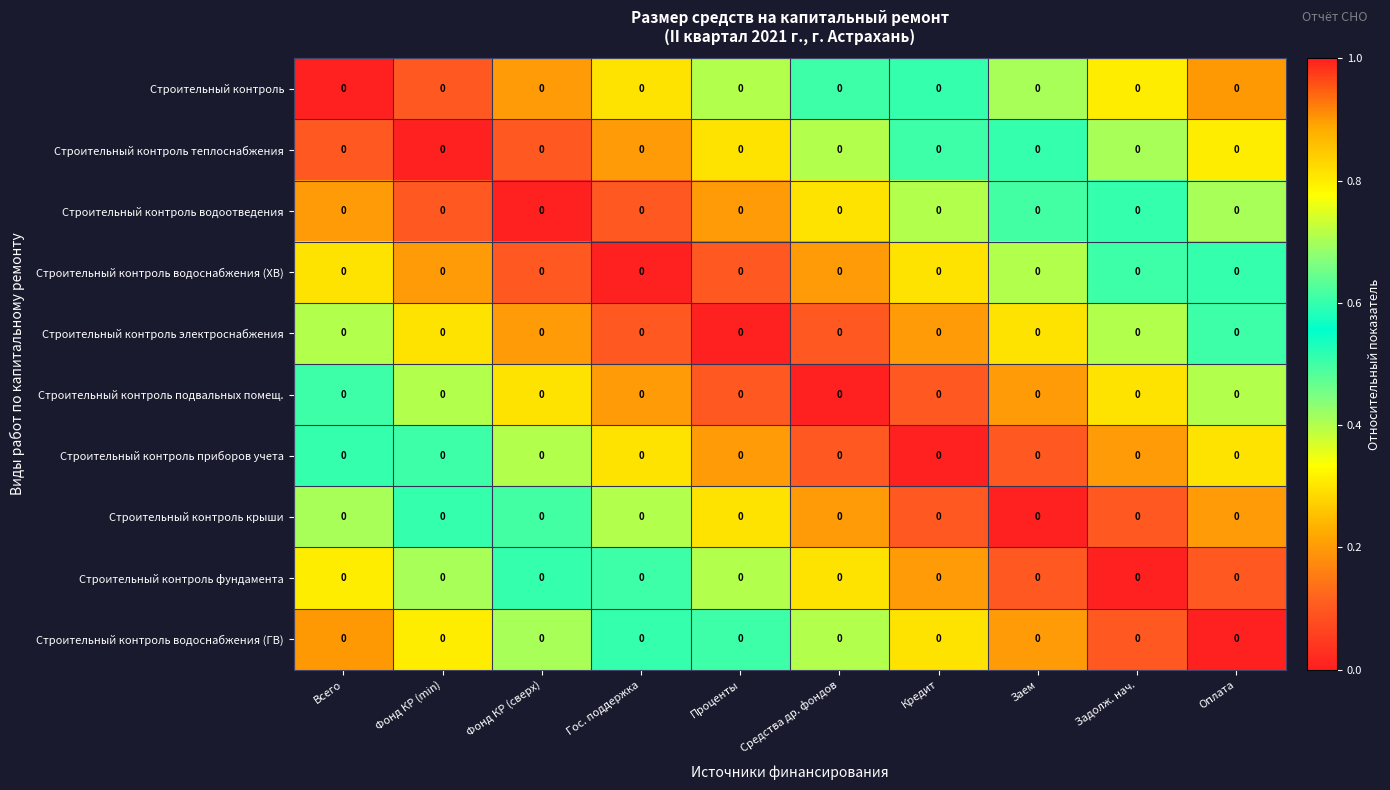

What is the sum of the Строительный контроль электроснабжения values at Заем and Фонд КР (min)?

0.6